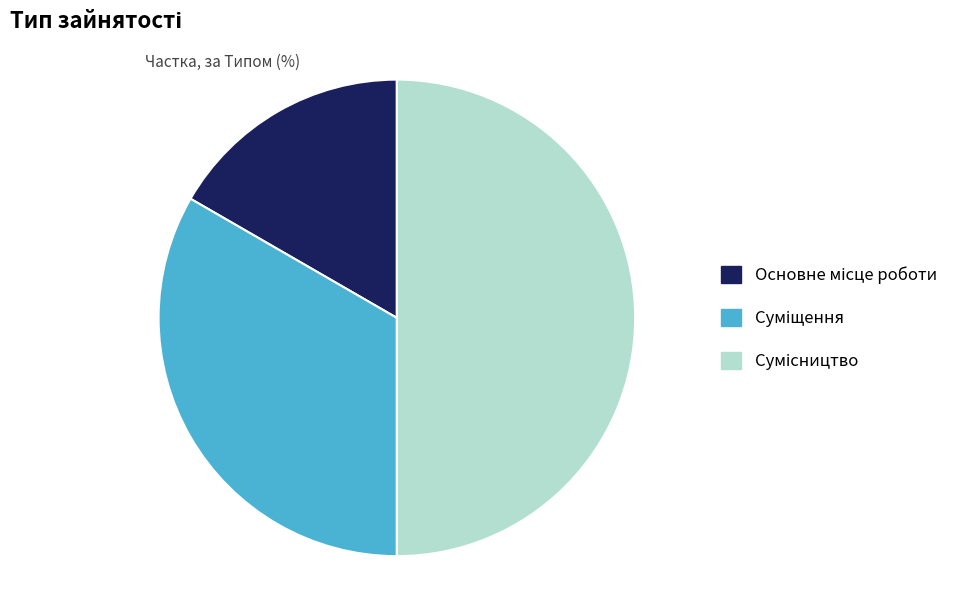

Count the number of slices in the pie.

3